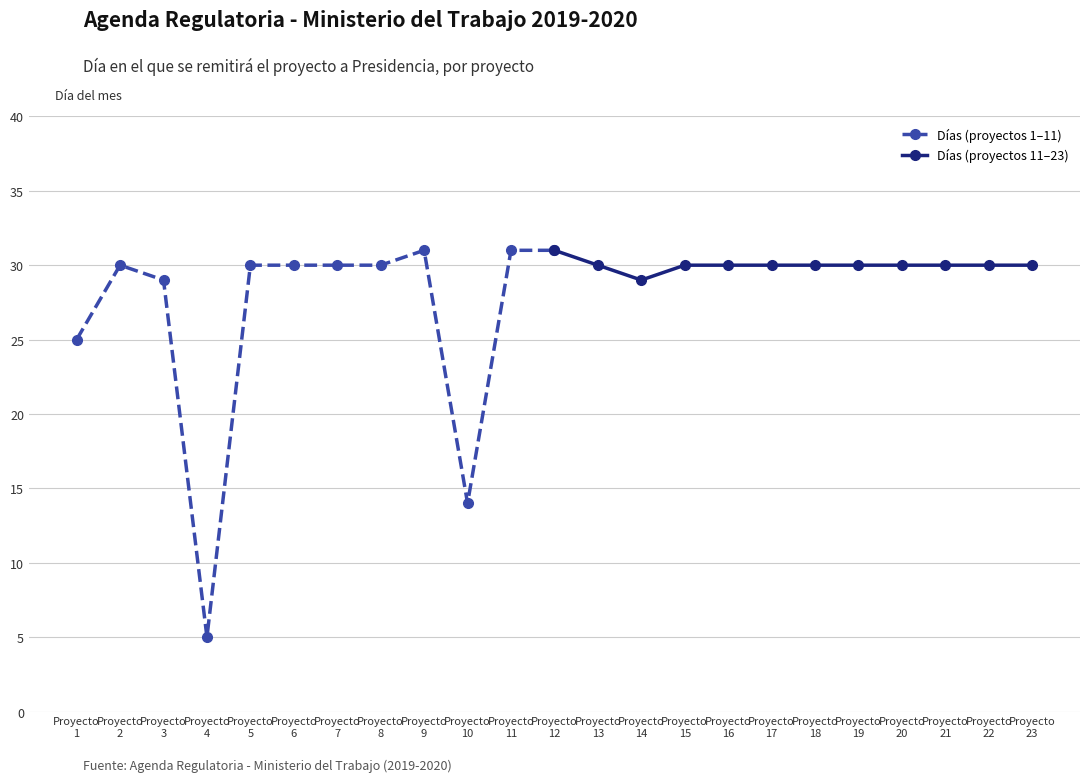

How many distinct data groups are displayed?

2